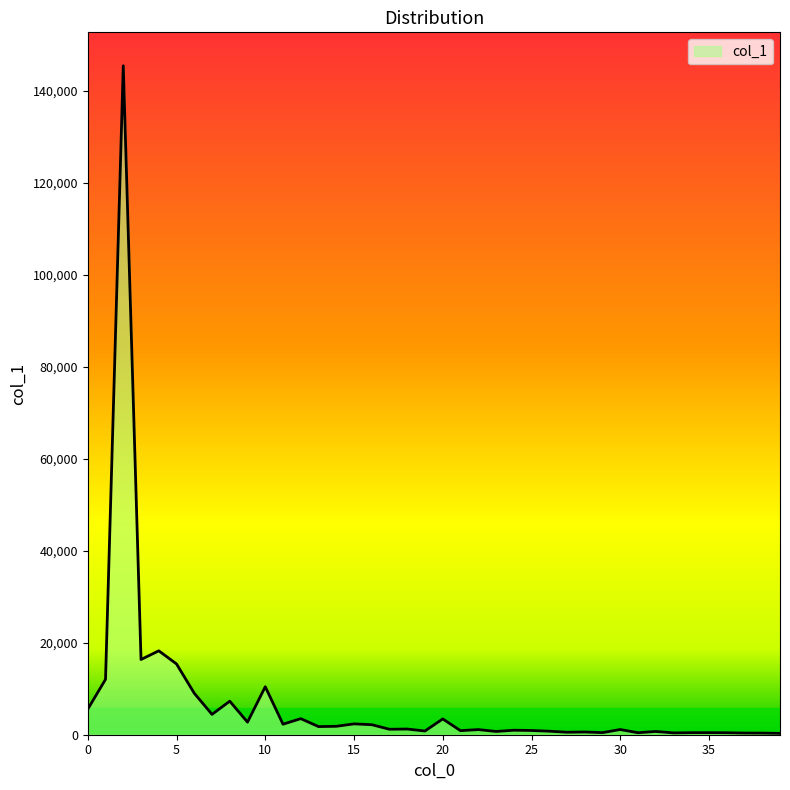

What is the greatest value displayed?

145376